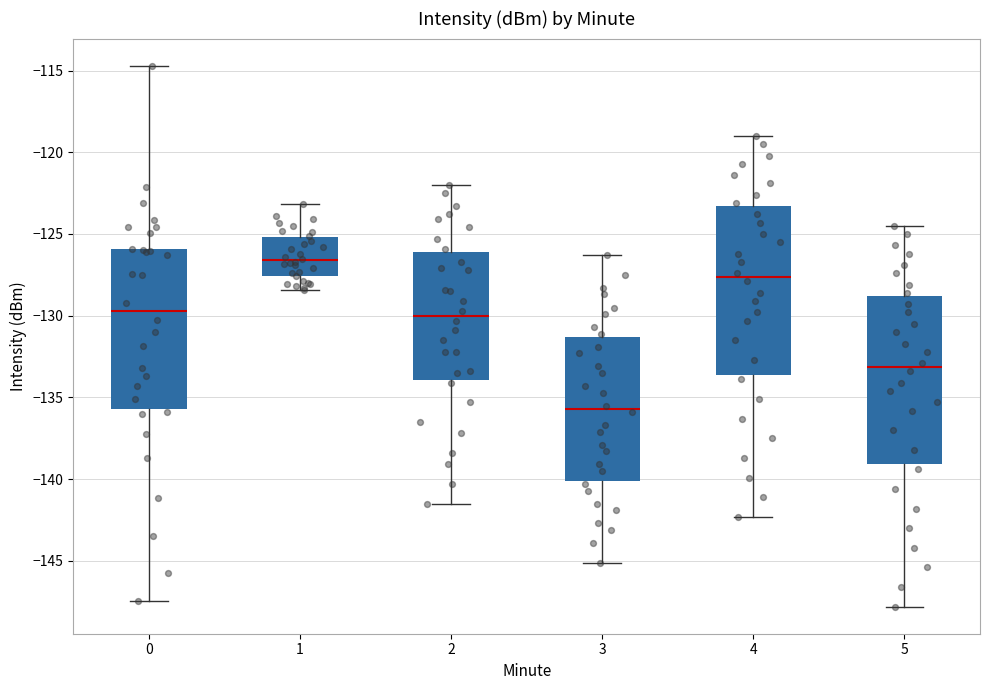

Reading left to right, transcribe this box plot: for each box, give where its median line is, the range the box spans, and where its two whiskers end, as read against the y-axis. The values are not printed on the chart, so give them approximately, as read against the axis.

0: median -129.5, box -135.5 to -126.0, whiskers -147.5 to -114.5
1: median -126.5, box -127.5 to -125.0, whiskers -128.5 to -123.0
2: median -130.0, box -134.0 to -126.0, whiskers -141.5 to -122.0
3: median -135.5, box -140.0 to -131.5, whiskers -145.0 to -126.5
4: median -127.5, box -133.5 to -123.5, whiskers -142.5 to -119.0
5: median -133.0, box -139.0 to -129.0, whiskers -148.0 to -124.5